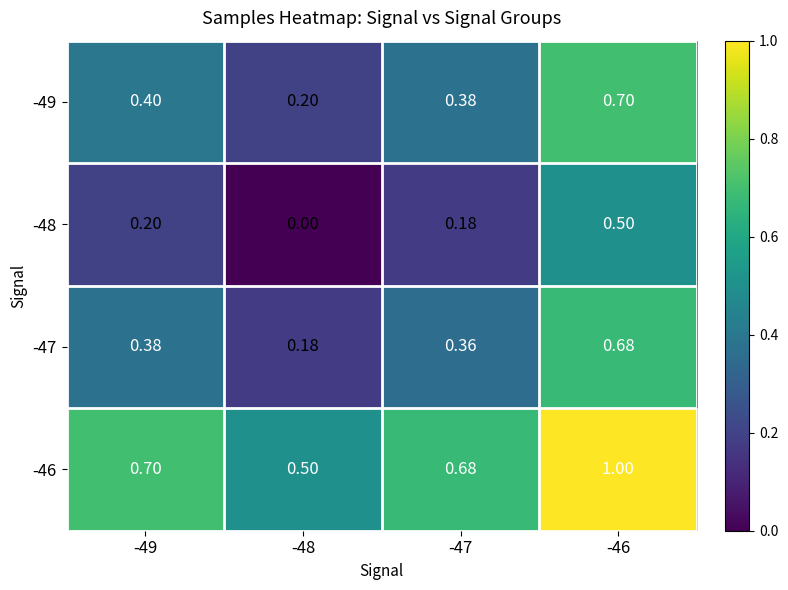

Which series has the largest total across all categories?

-46